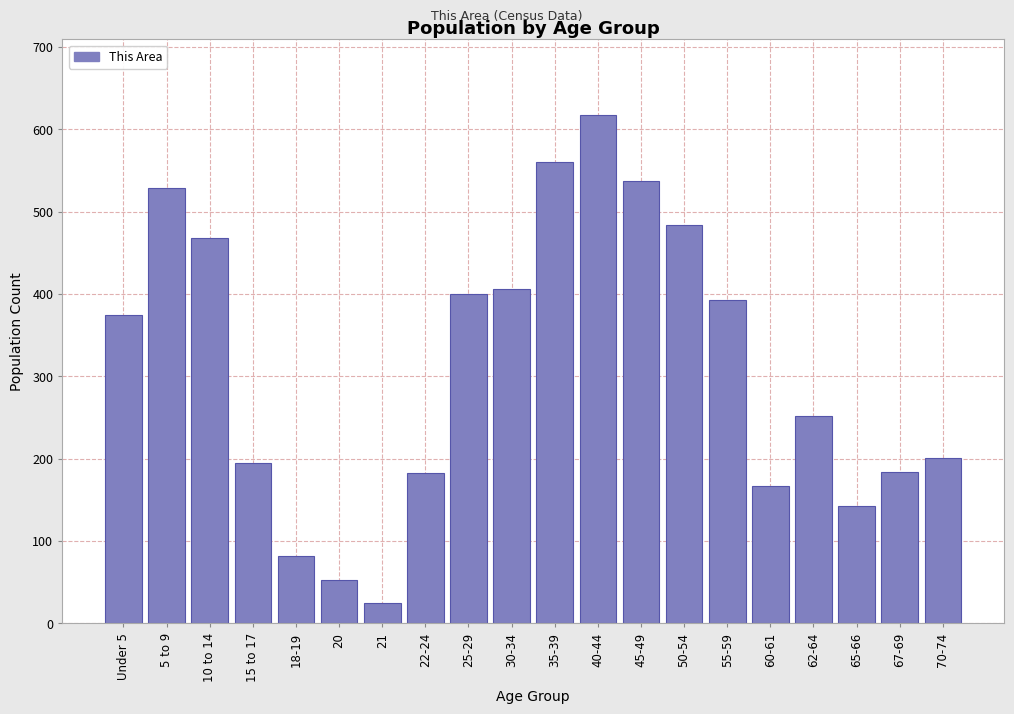

What is the label of the 8th bar from the left?

22-24